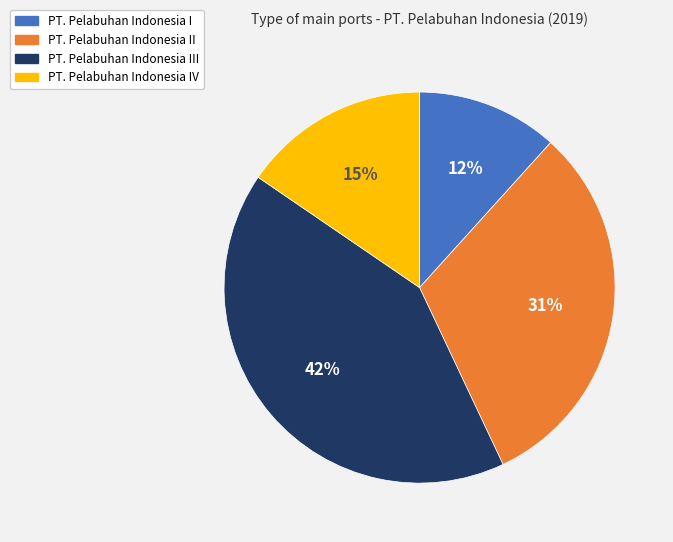

To the nearest percent, what is the difference between the PT. Pelabuhan Indonesia II and PT. Pelabuhan Indonesia IV slice percentages?

16%